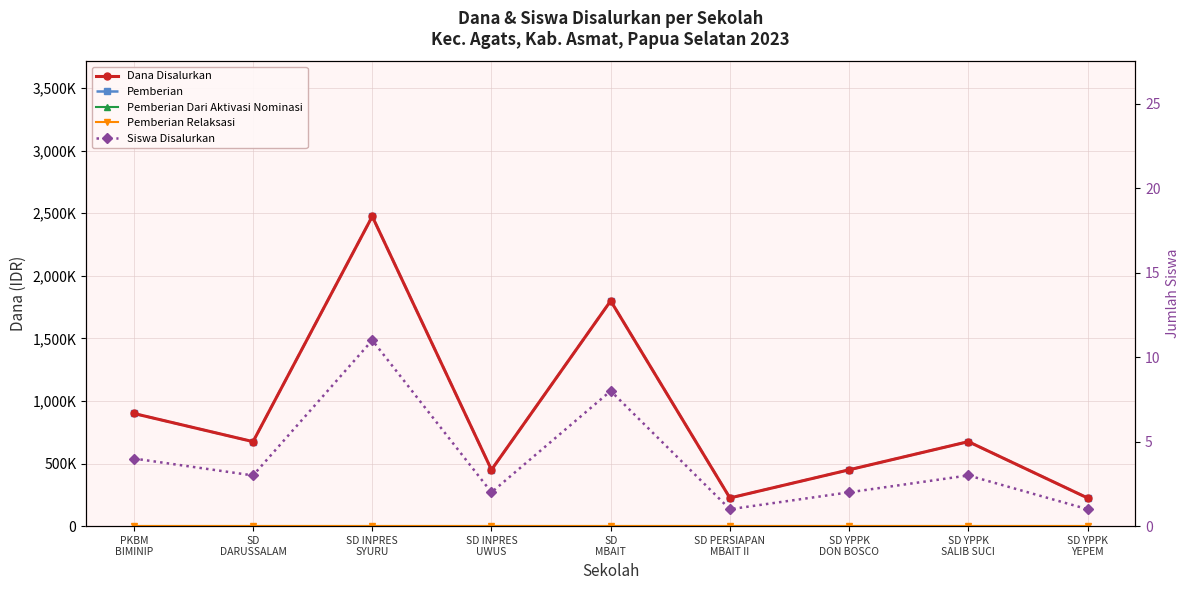

Is it true that Siswa Disalurkan equals 3 at PKBM
BIMINIP?

False